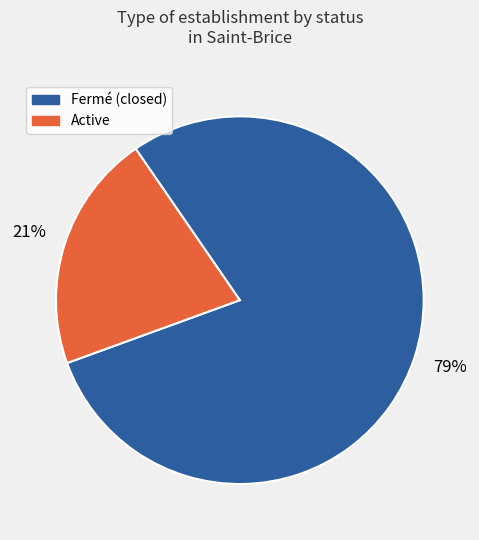

To the nearest percent, what is the average slice percentage?

50%